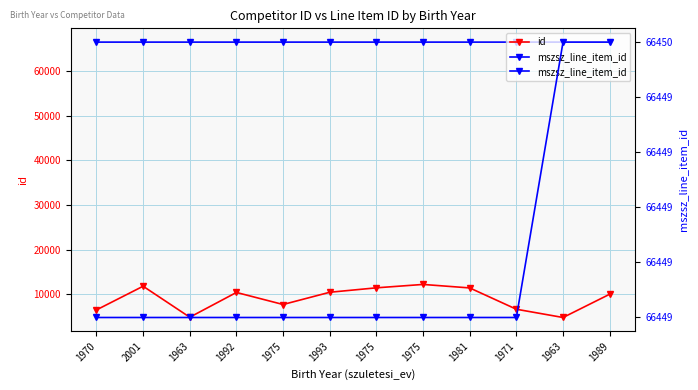

List the series in order of their overall mean, highest first.

mszsz_line_item_id, id